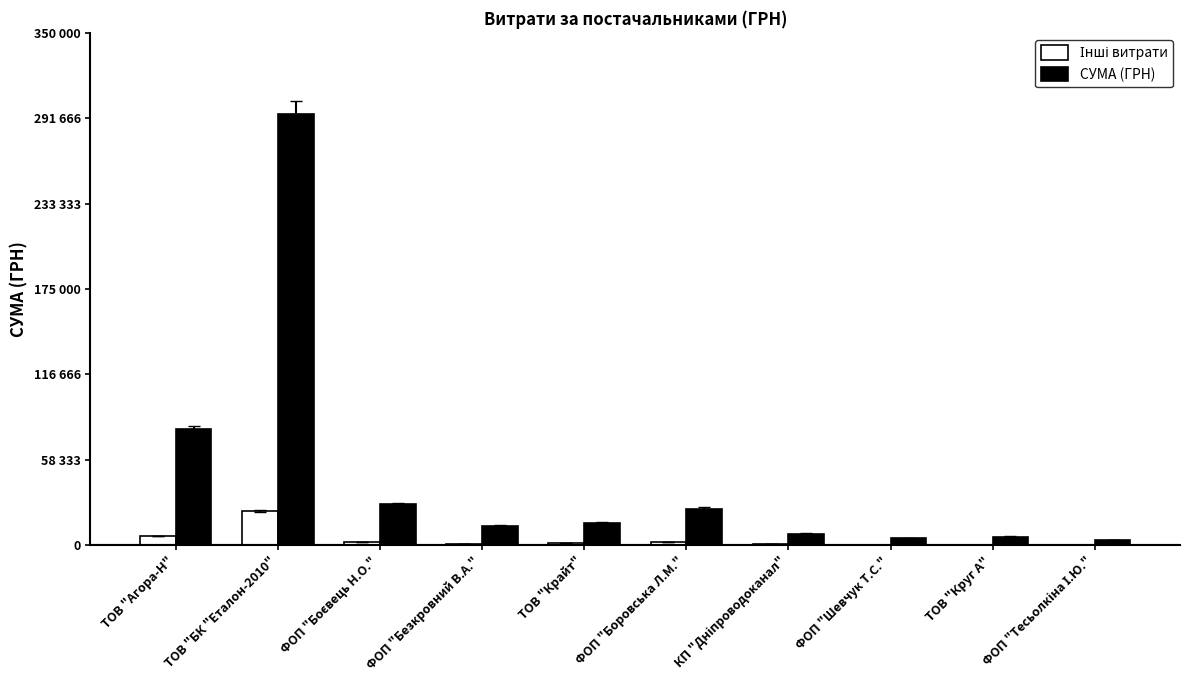

The Інші витрати series shows 23561.0 at ТОВ "БК "Еталон-2010". True or false?

True